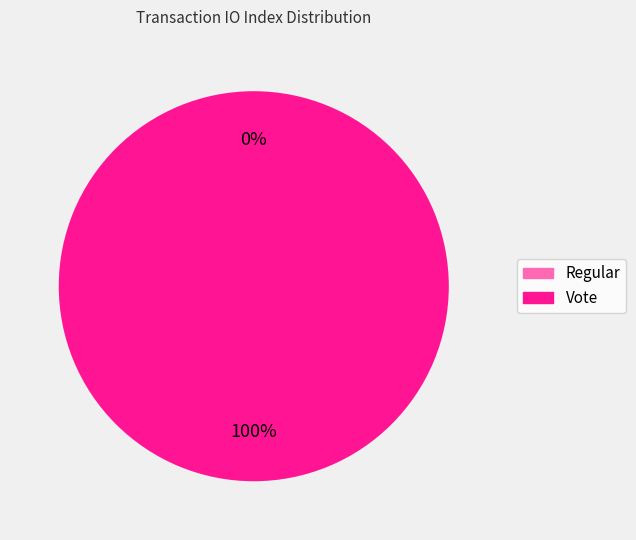

Does Vote account for over 50% of the chart?

Yes